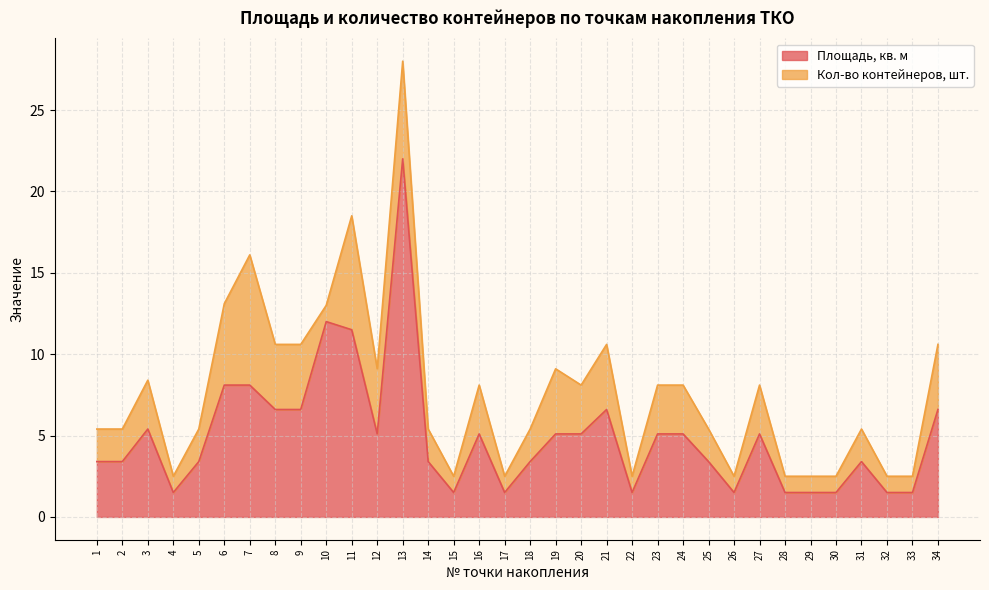

The chart shows a value of 3.4 at 2. True or false?

True